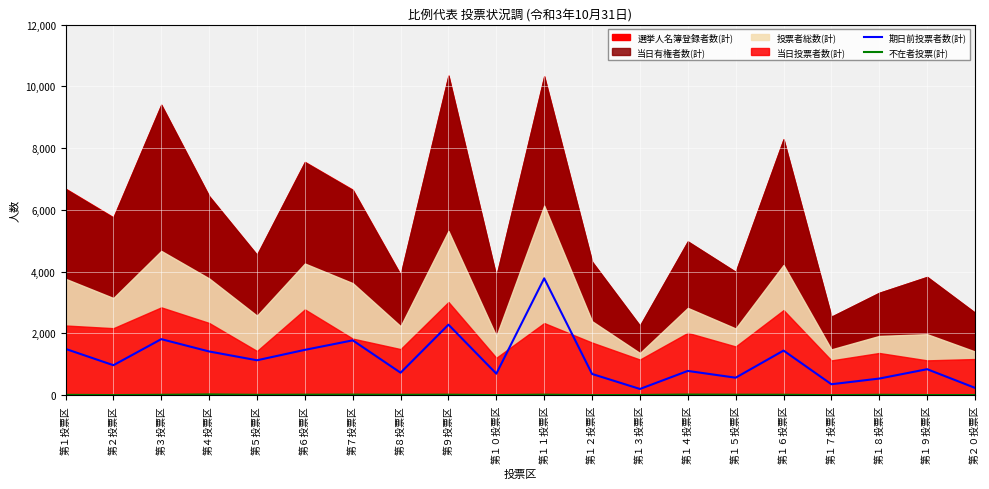

How many interior local valleys does the 不在者投票(計) series have?

6